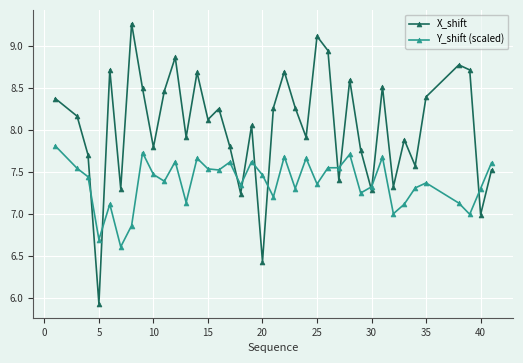

List the series in order of their peak value, highest first.

X_shift, Y_shift (scaled)